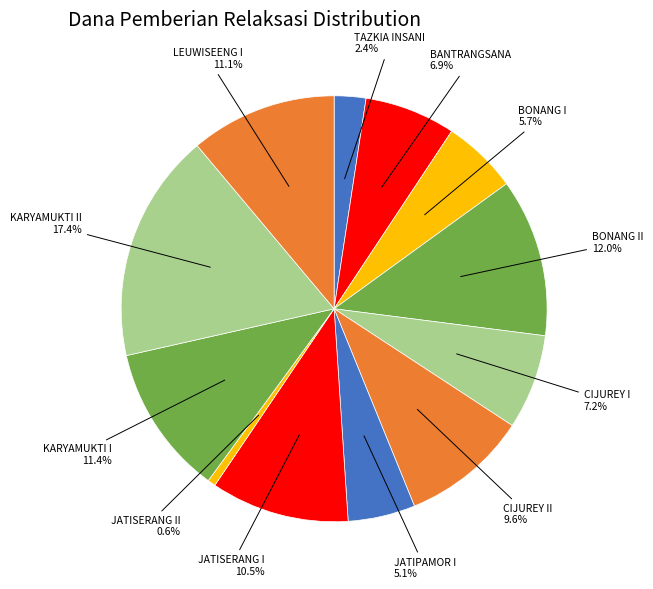

How many slices are in this pie chart?

12